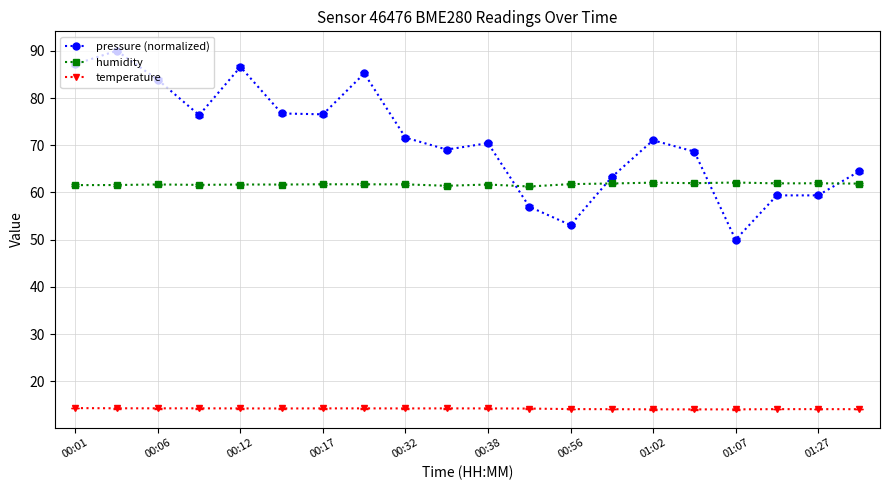

List the series in order of their overall mean, highest first.

pressure (normalized), humidity, temperature